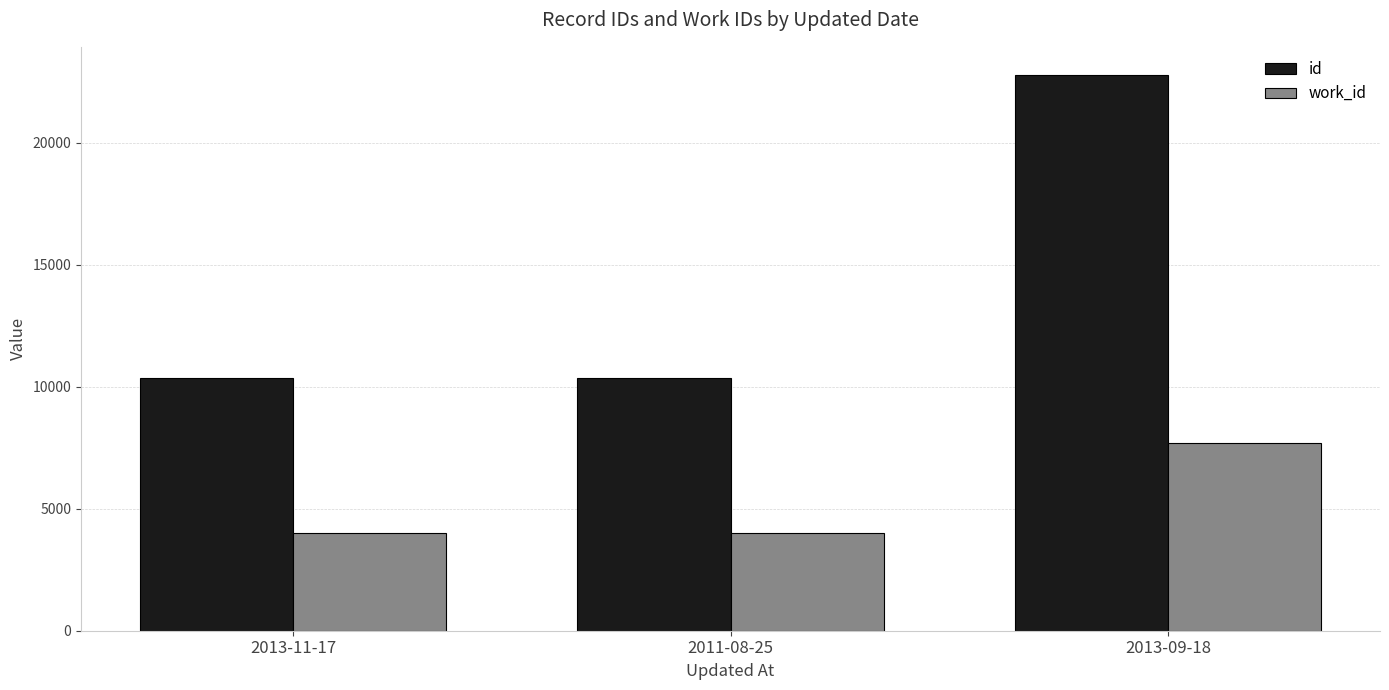

What is the highest value of the id series?

22787